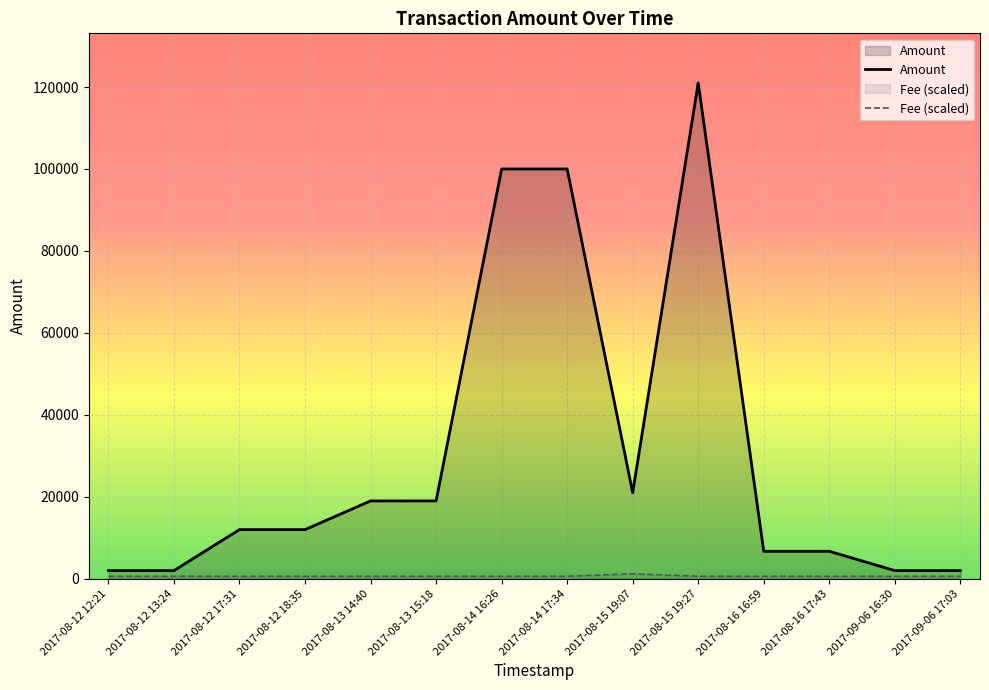

Rank the series by their maximum value, from lowest to highest.

Fee (scaled), Amount